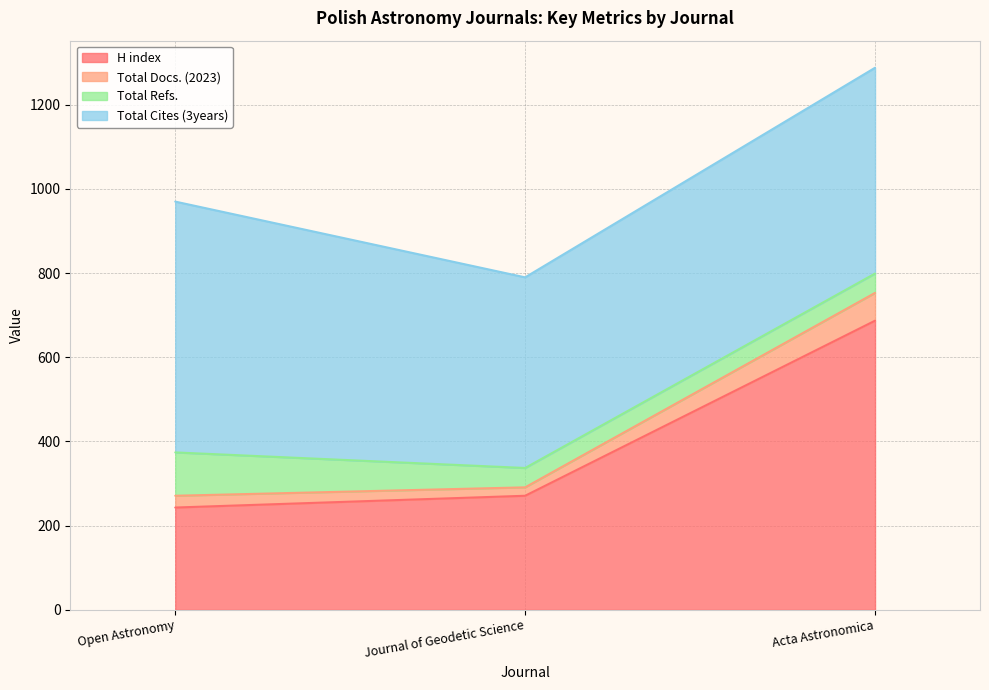

Is it true that Total Docs. (2023) equals 495 at Journal of Geodetic Science?

False